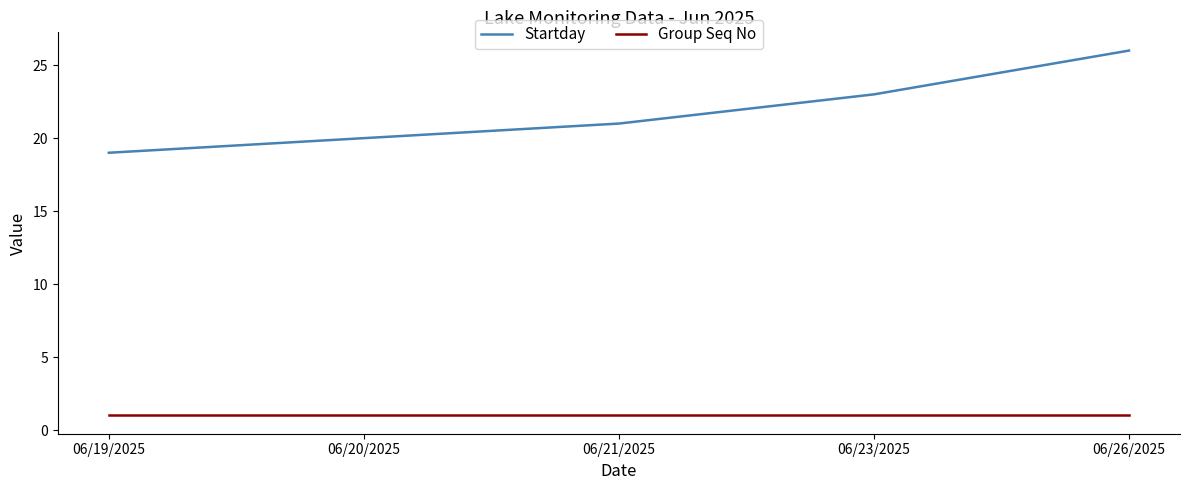

True or false: Startday and Group Seq No intersect in this chart.

False